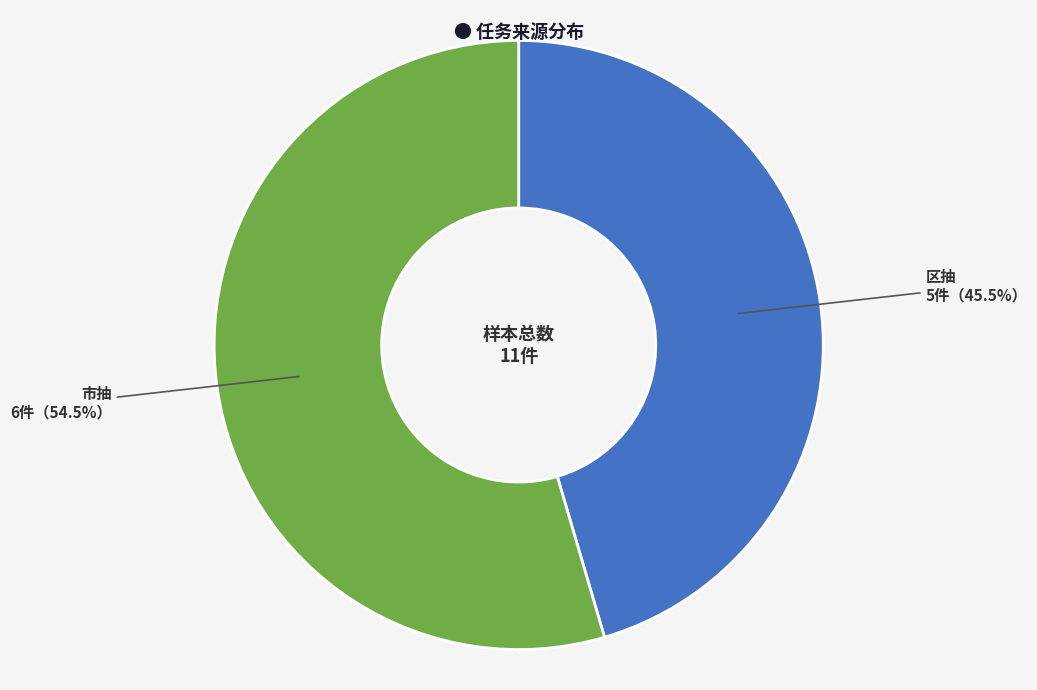

How many slices are in this pie chart?

2